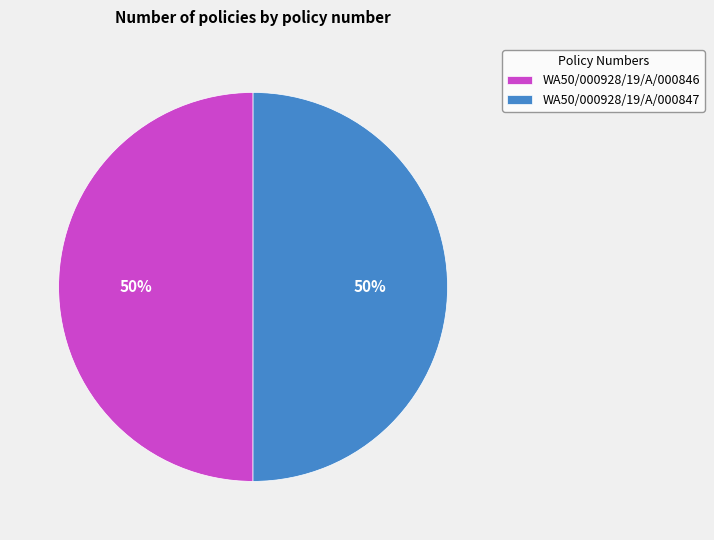

Combined, do WA50/000928/19/A/000846 and WA50/000928/19/A/000847 account for over 50%?

Yes